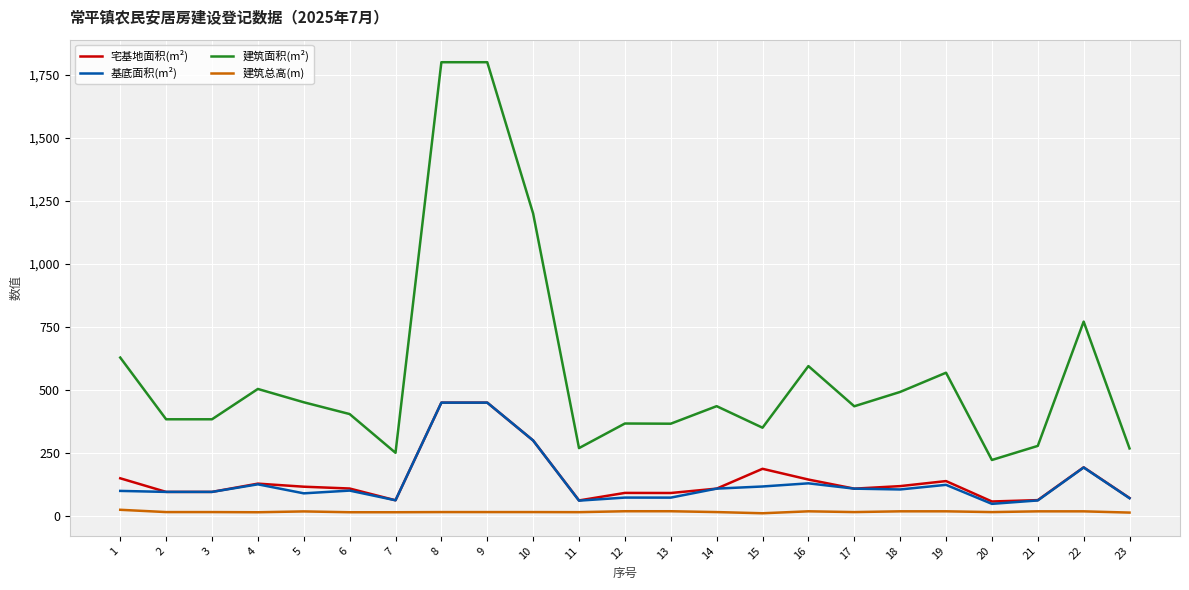

Between 9 and 20, which series saw the biggest shift?

建筑面积(m²)